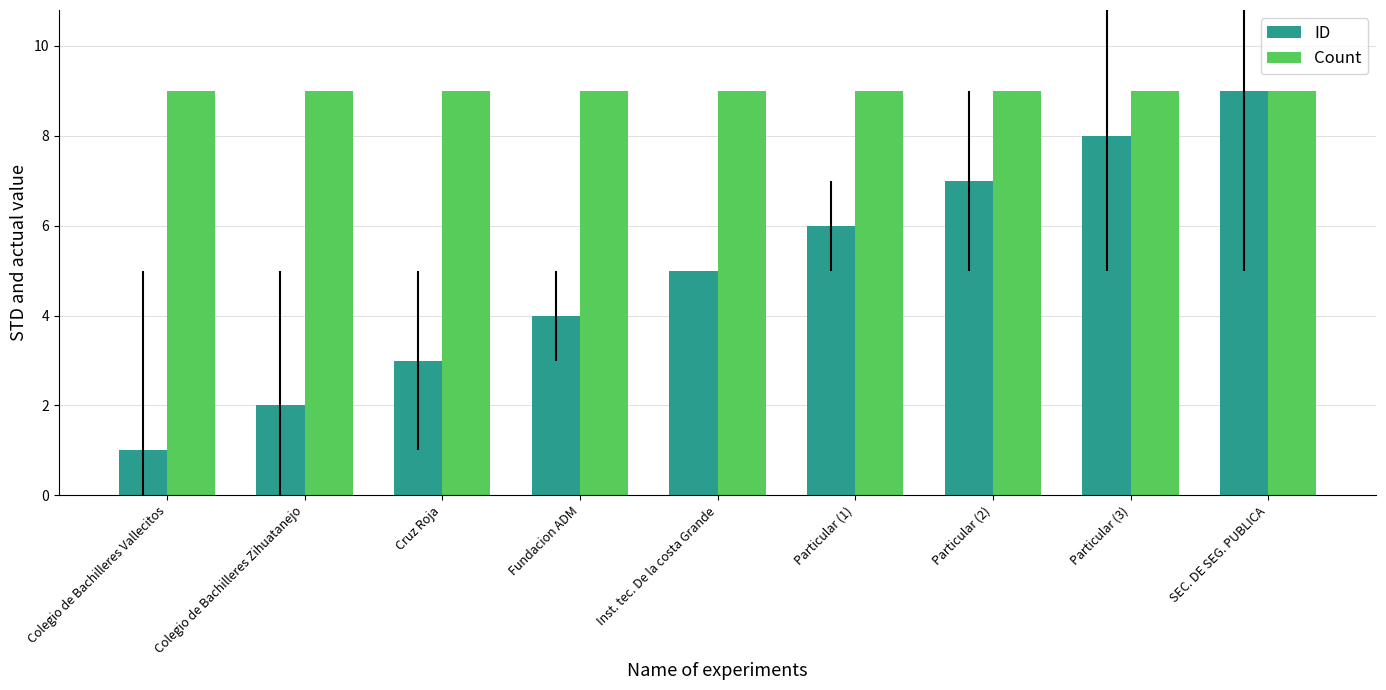

What is the value of the Count bar at the 3rd from the left?

9